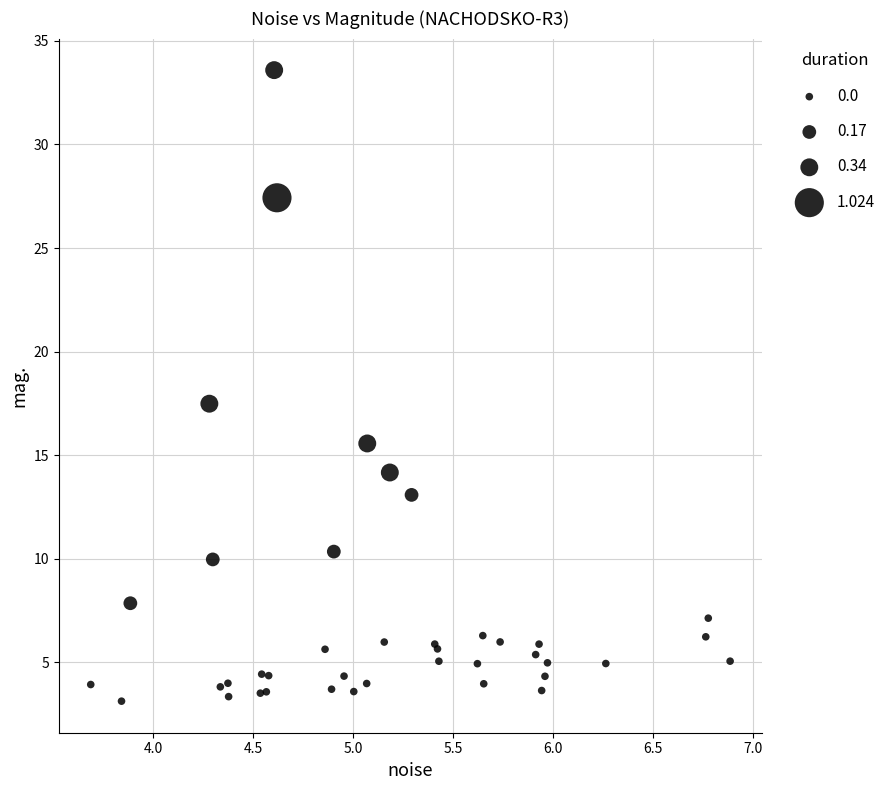

What Y value in the scatter plot is closest to 18?

17.5